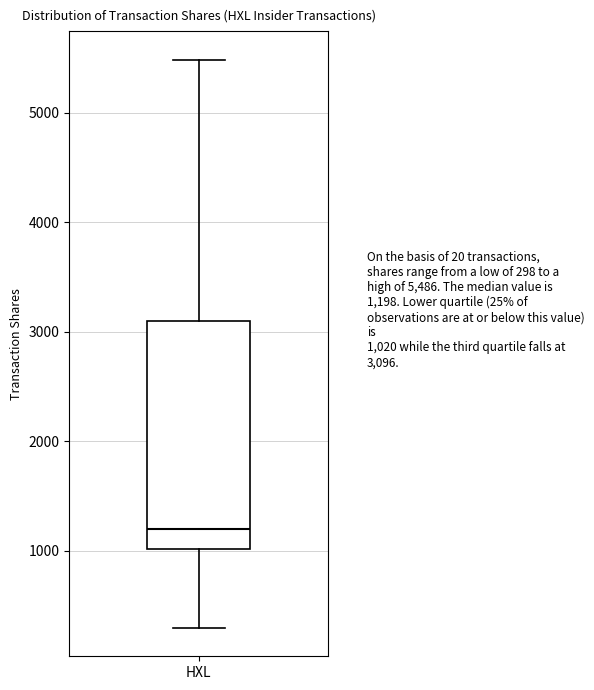

Read this box plot against the y-axis: the position of the median line, the range covered by the box, and the ends of both whiskers. The values are not printed on the chart, so give them approximately, as read against the axis.

median 1200, box 1000 to 3100, whiskers 300 to 5500